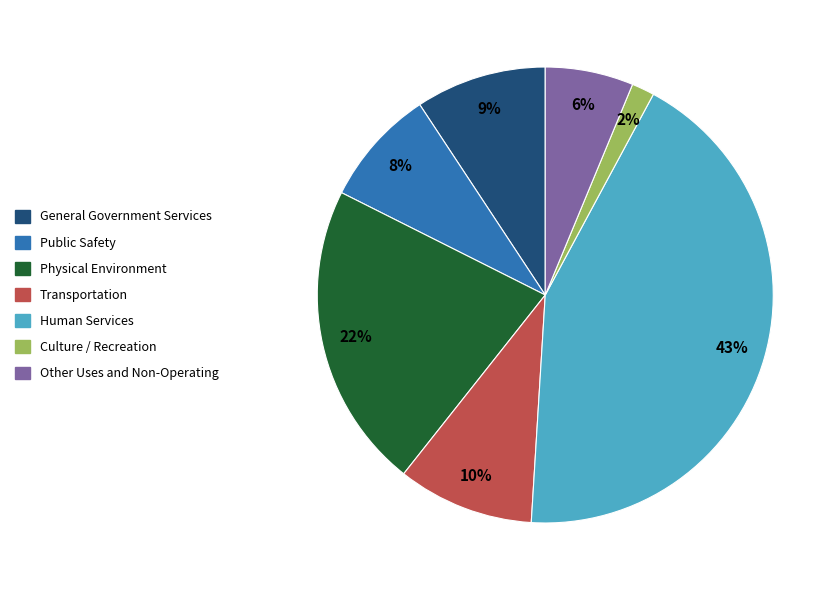

Is there a majority slice in this chart?

No